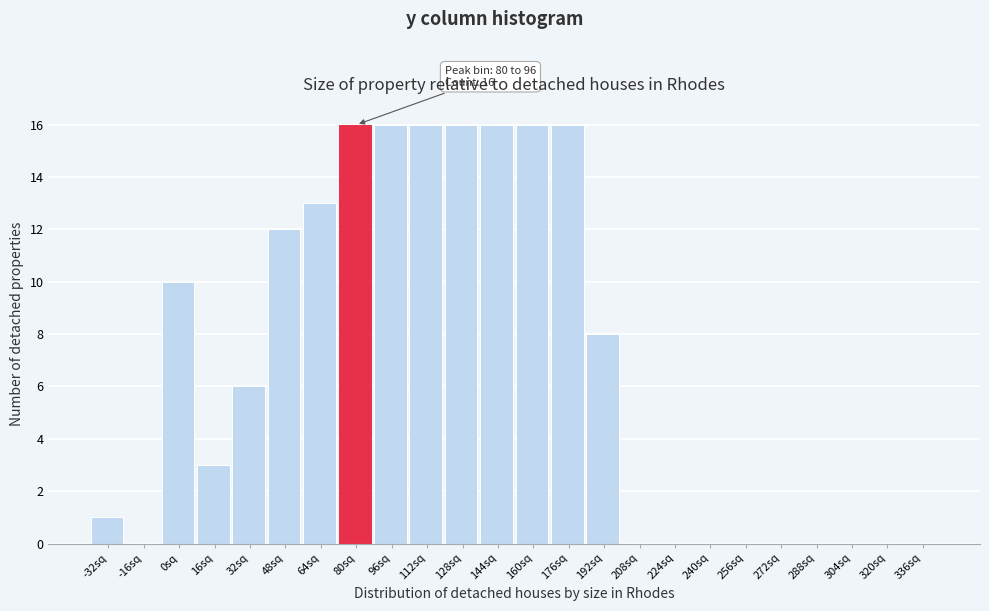

Which has a higher value, 336sq or 80sq?

80sq